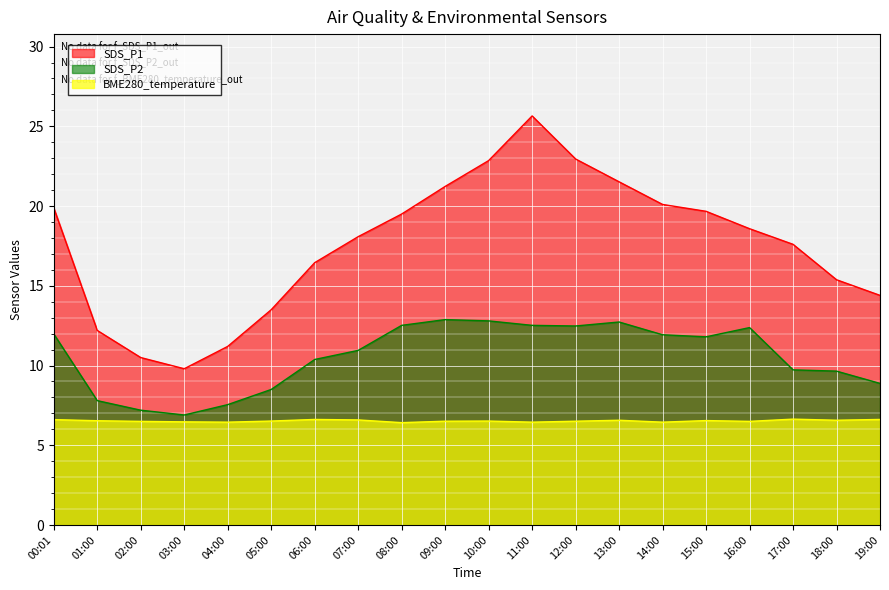

At how many categories does at least one series exceed 12?

17